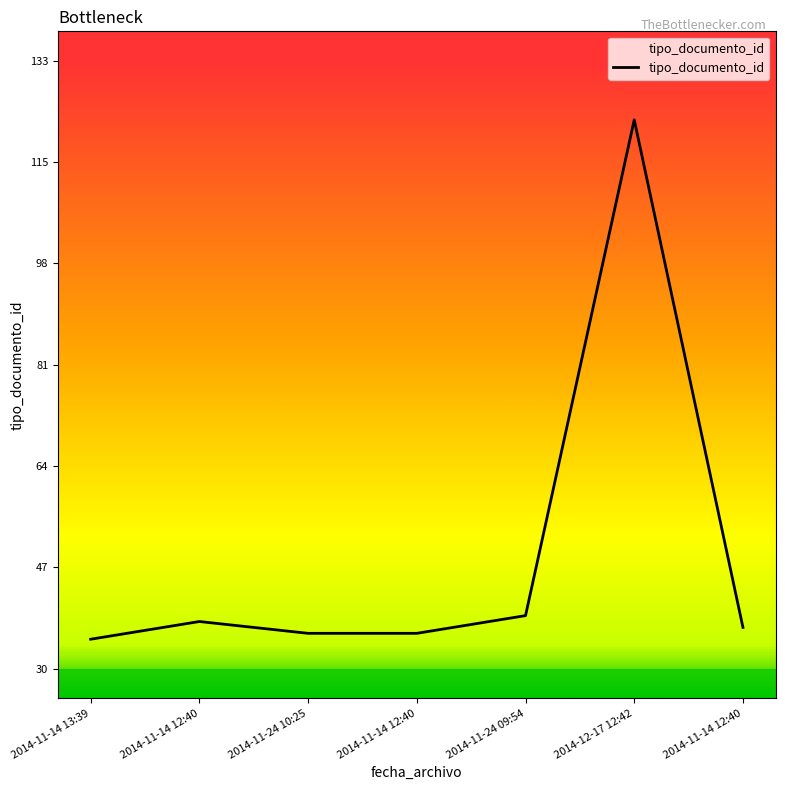

How many distinct data groups are displayed?

1